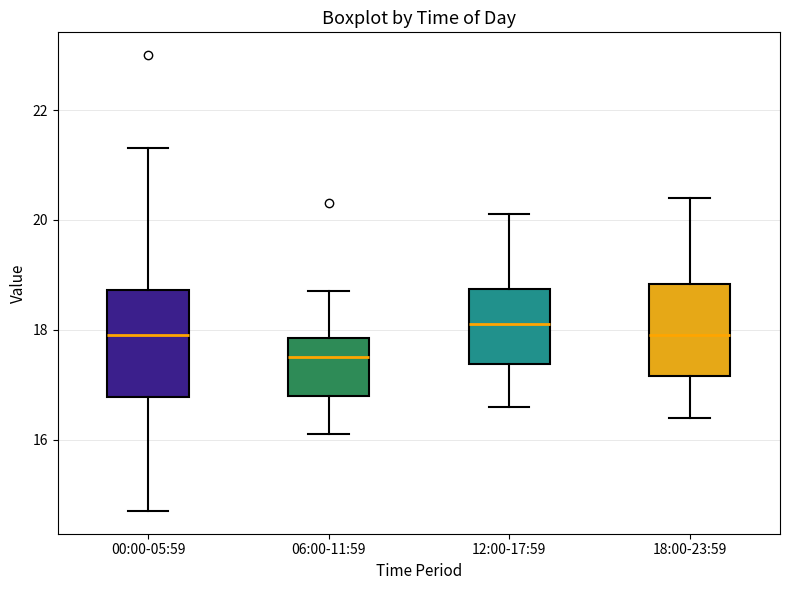

Reading left to right, transcribe this box plot: for each box, give where its median line is, the range the box spans, and where its two whiskers end, as read against the y-axis. The values are not printed on the chart, so give them approximately, as read against the axis.

00:00-05:59: median 18.0, box 16.8 to 18.8, whiskers 14.8 to 21.4
06:00-11:59: median 17.6, box 16.8 to 17.8, whiskers 16.2 to 18.8
12:00-17:59: median 18.2, box 17.4 to 18.8, whiskers 16.6 to 20.2
18:00-23:59: median 18.0, box 17.2 to 18.8, whiskers 16.4 to 20.4